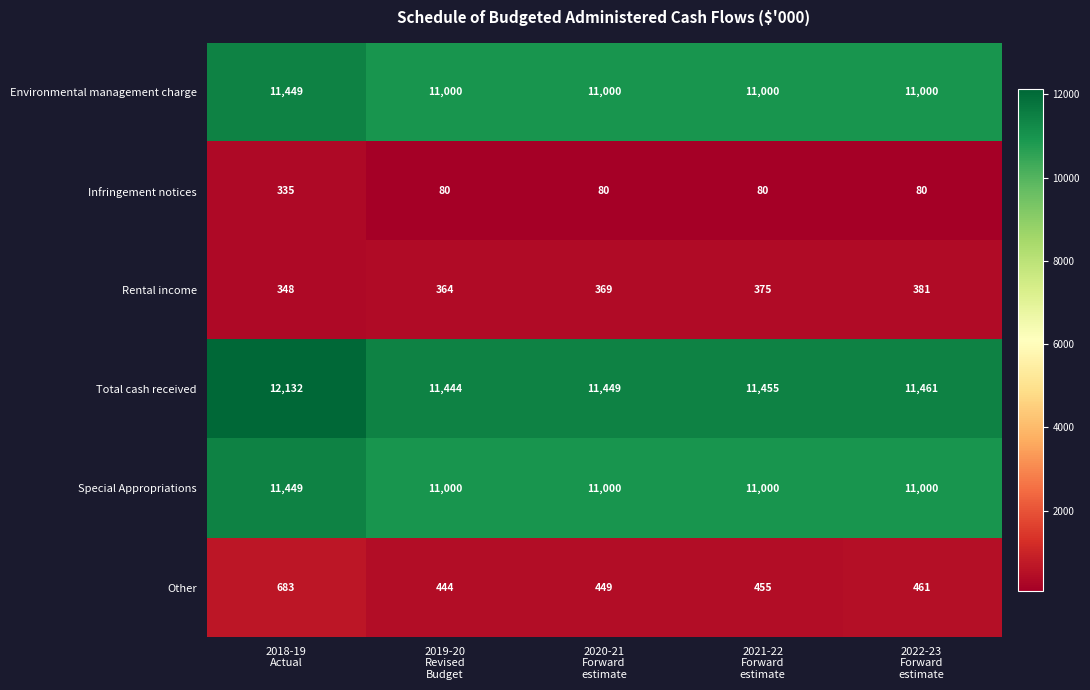

What is the sum of all Special Appropriations values?

55449